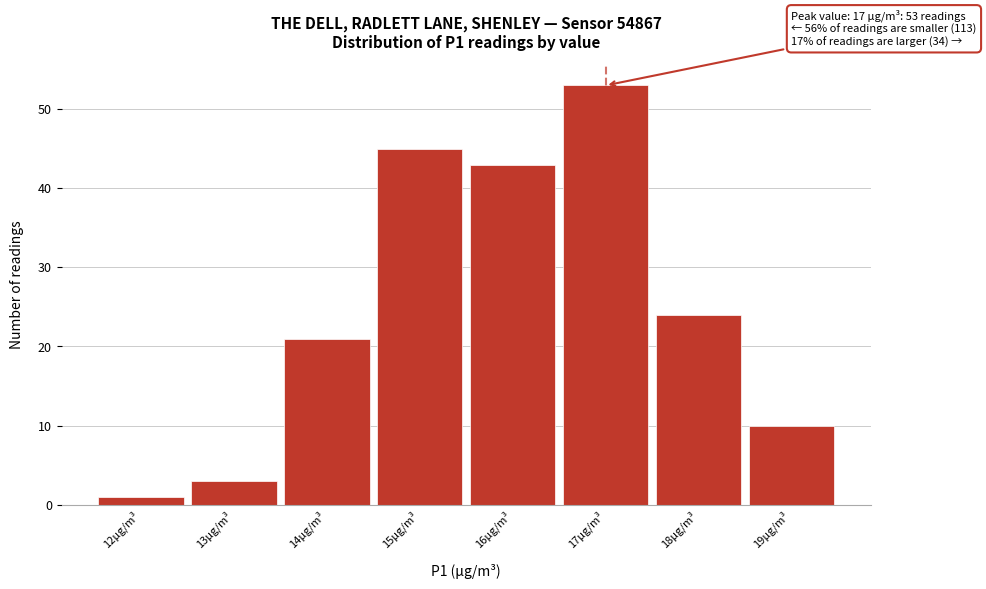

Which range on the x-axis has the tallest bar?

16.5 to 17.5